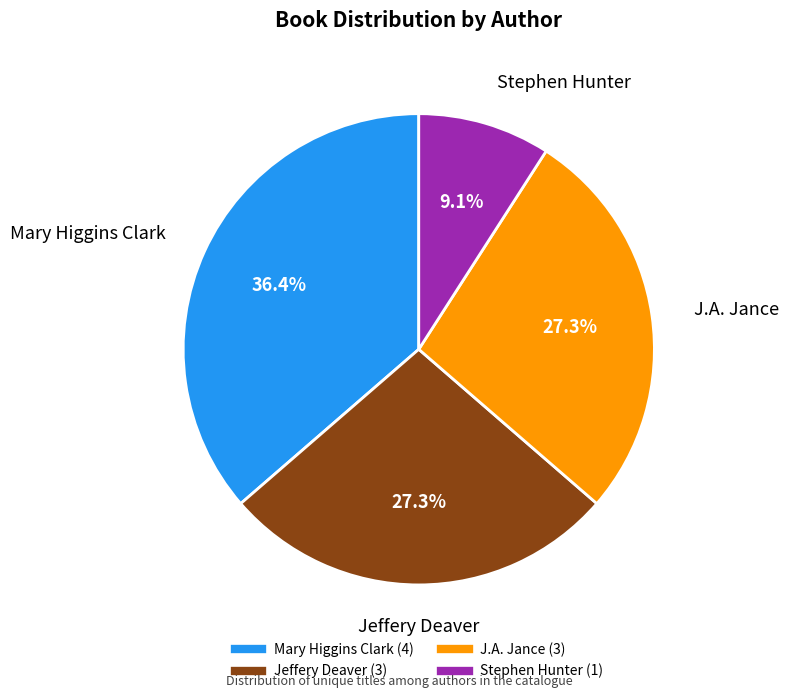

Is there a majority slice in this chart?

No